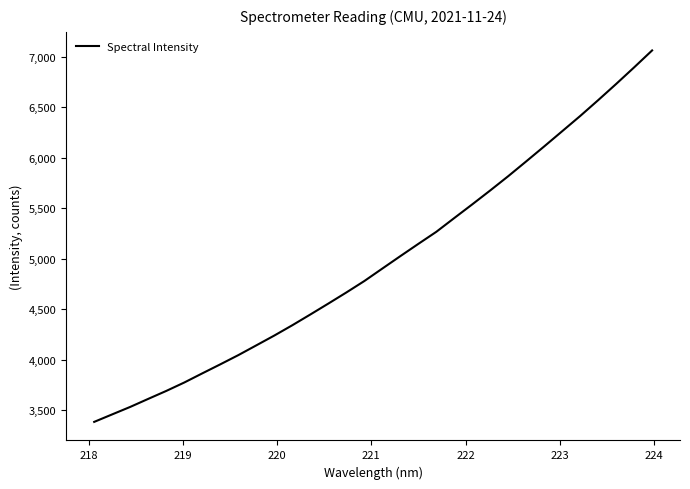

What is the difference between the maximum and minimum values?

3679.7